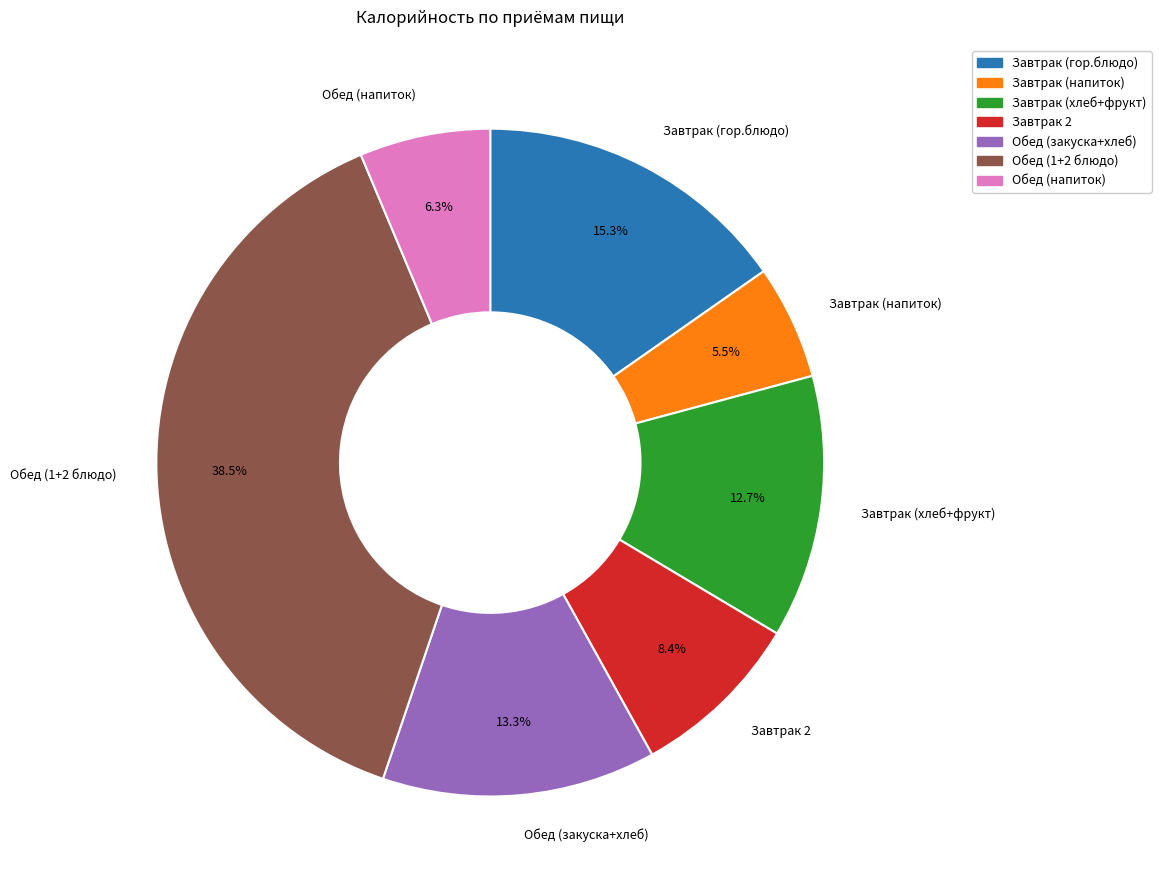

Which category has the smallest portion of the pie?

Завтрак (напиток)